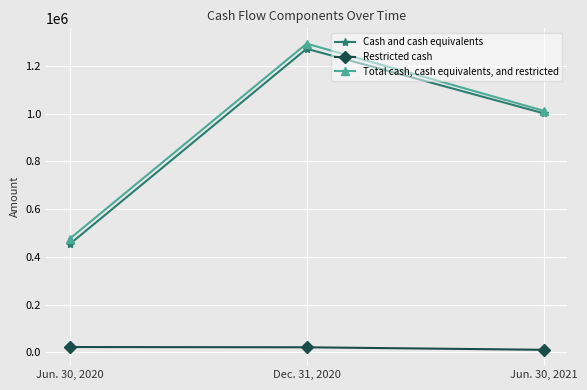

True or false: Total cash, cash equivalents, and restricted has a value of 1914340 at Dec. 31, 2020.

False